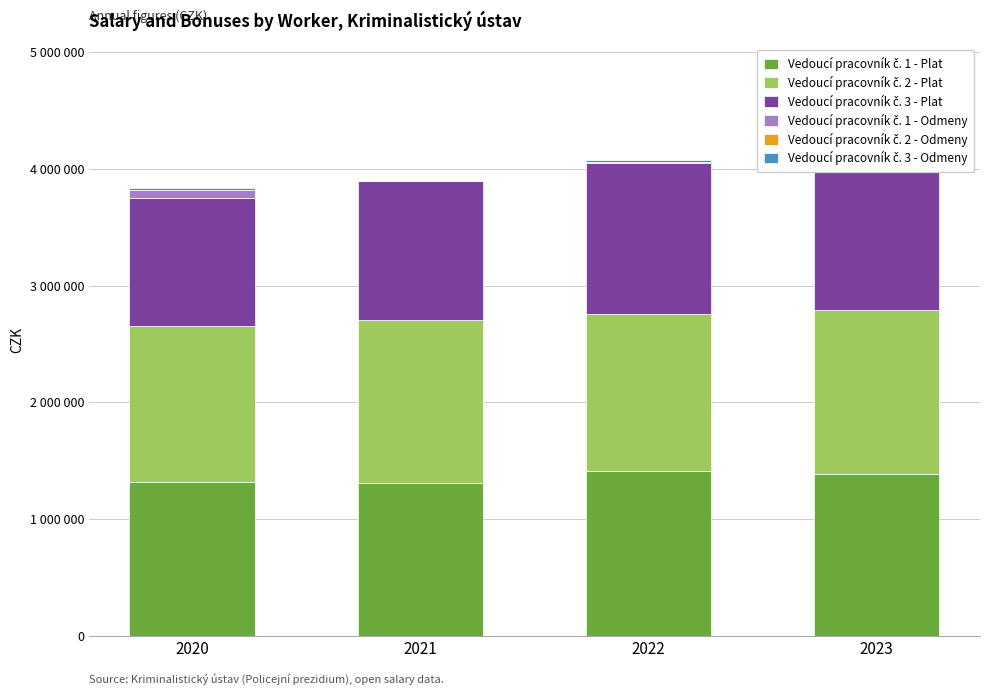

What are all the series names shown in the legend?

Vedoucí pracovník č. 1 - Plat, Vedoucí pracovník č. 2 - Plat, Vedoucí pracovník č. 3 - Plat, Vedoucí pracovník č. 1 - Odmeny, Vedoucí pracovník č. 2 - Odmeny, Vedoucí pracovník č. 3 - Odmeny